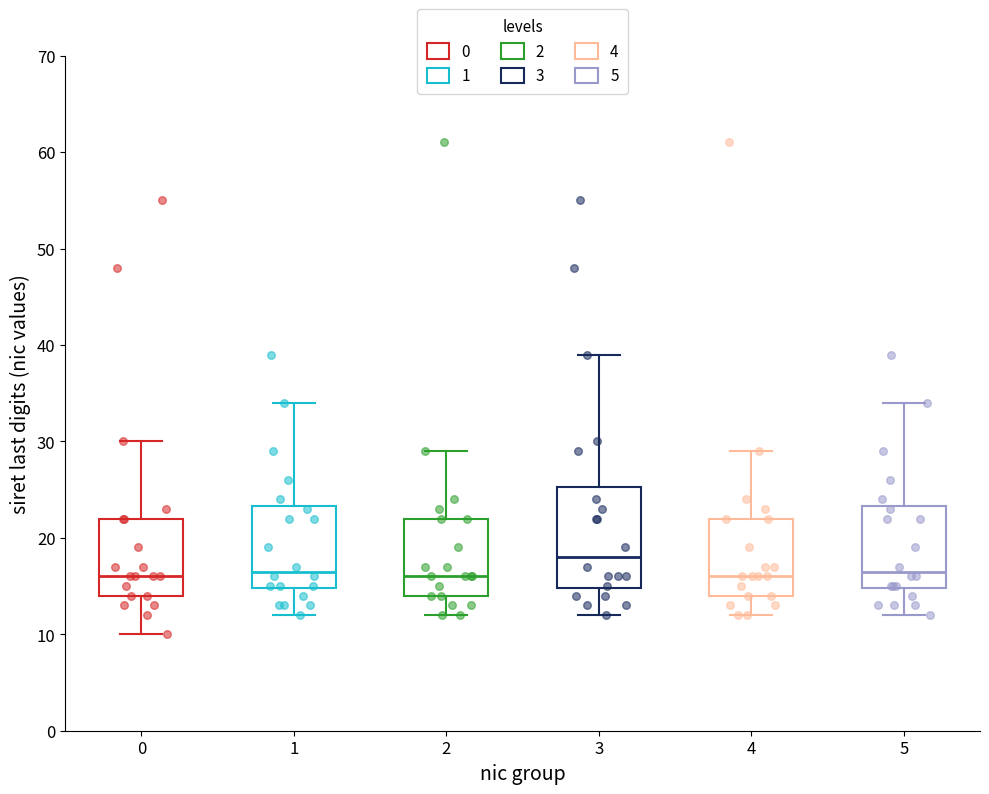

Reading left to right, transcribe this box plot: for each box, give where its median line is, the range the box spans, and where its two whiskers end, as read against the y-axis. The values are not printed on the chart, so give them approximately, as read against the axis.

0: median 16, box 14 to 22, whiskers 10 to 30
1: median 17, box 15 to 23, whiskers 12 to 34
2: median 16, box 14 to 22, whiskers 12 to 29
3: median 18, box 15 to 25, whiskers 12 to 39
4: median 16, box 14 to 22, whiskers 12 to 29
5: median 17, box 15 to 23, whiskers 12 to 34